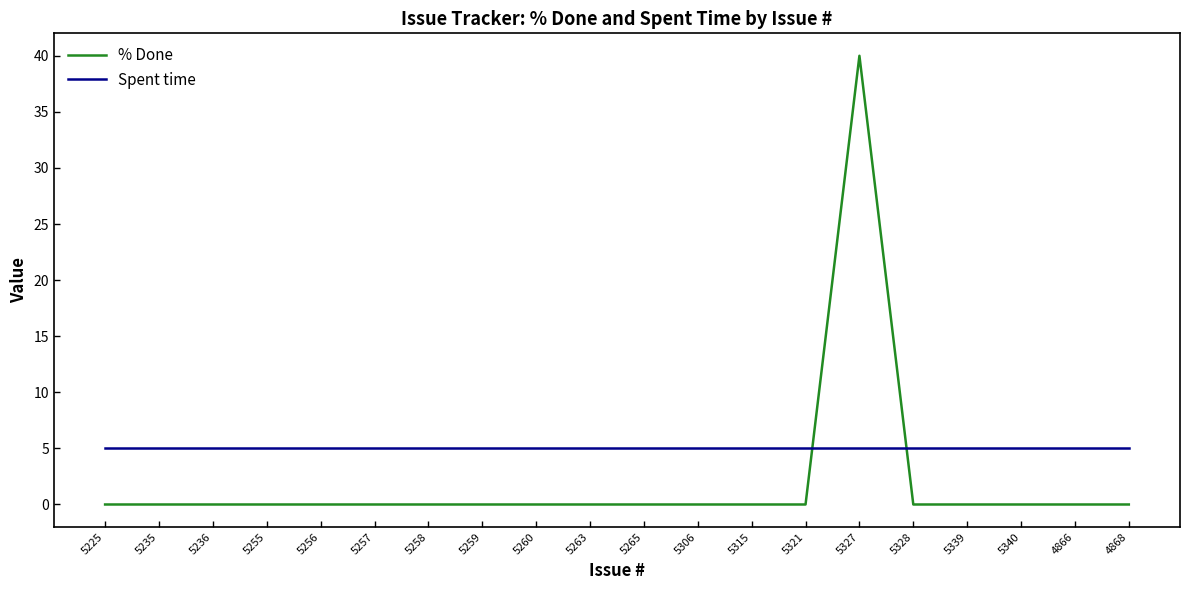

The Spent time series shows 5 at 5259. True or false?

True